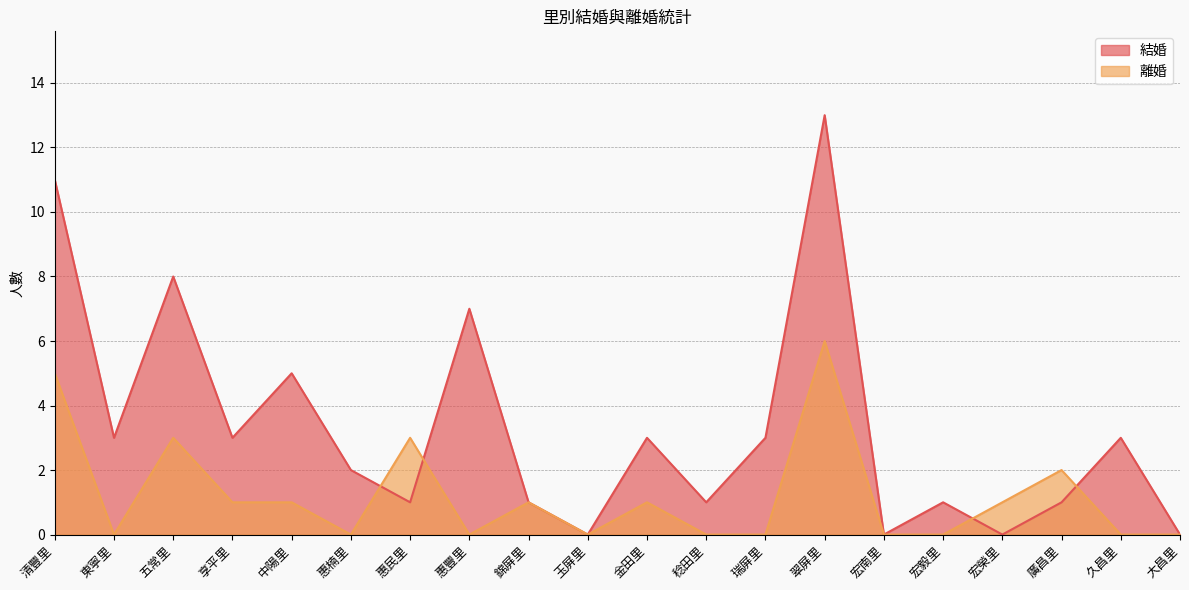

Reading left to right, extract all data points from this chart.

結婚: 清豐里=11	東寧里=3	五常里=8	享平里=3	中陽里=5	惠楠里=2	惠民里=1	惠豐里=7	錦屏里=1	玉屏里=0	金田里=3	稔田里=1	瑞屏里=3	翠屏里=13	宏南里=0	宏毅里=1	宏榮里=0	廣昌里=1	久昌里=3	大昌里=0
離婚: 清豐里=5	東寧里=0	五常里=3	享平里=1	中陽里=1	惠楠里=0	惠民里=3	惠豐里=0	錦屏里=1	玉屏里=0	金田里=1	稔田里=0	瑞屏里=0	翠屏里=6	宏南里=0	宏毅里=0	宏榮里=1	廣昌里=2	久昌里=0	大昌里=0